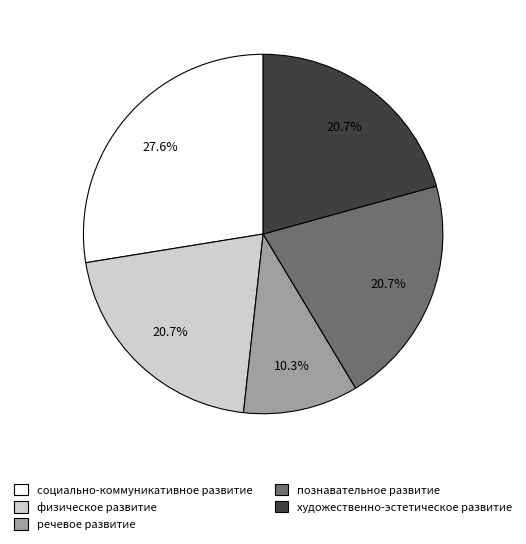

To the nearest percent, what is the combined percentage of познавательное развитие and физическое развитие?

41%